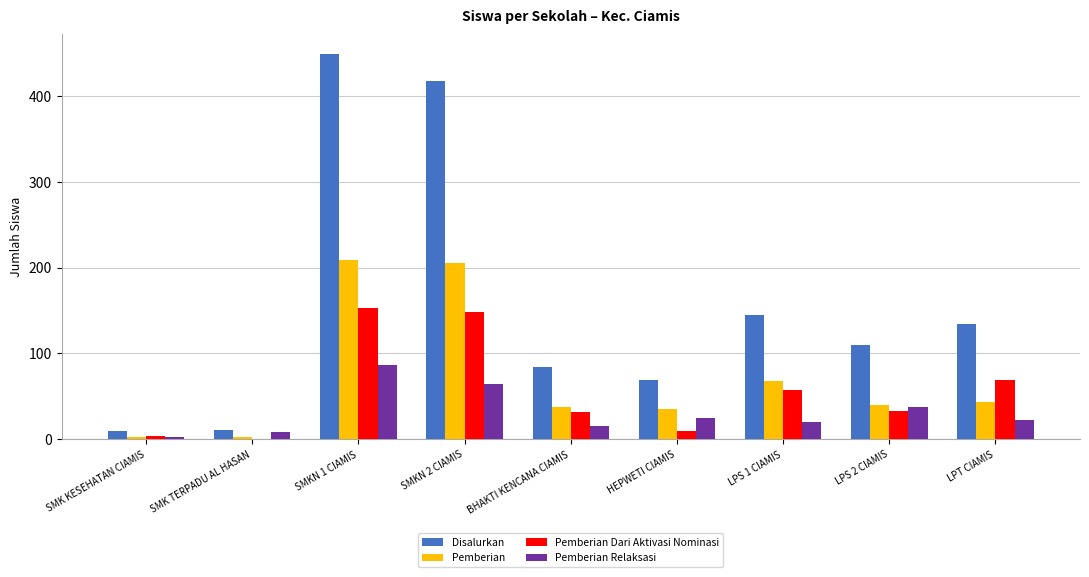

True or false: Pemberian Dari Aktivasi Nominasi has a value of 30 at LPT CIAMIS.

False